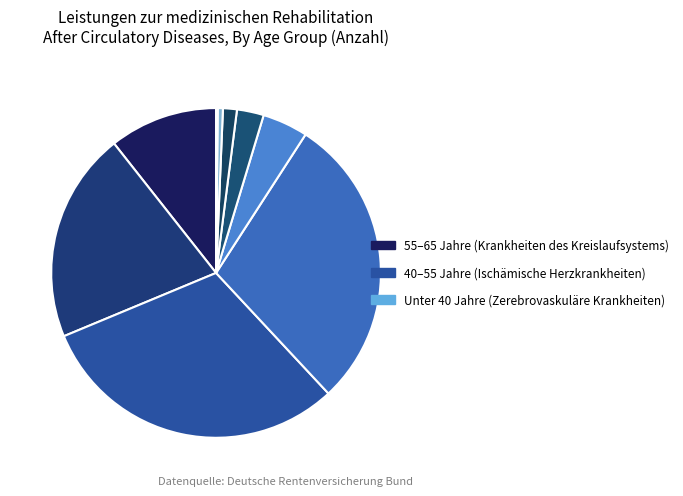

How many segments does this pie chart have?

10